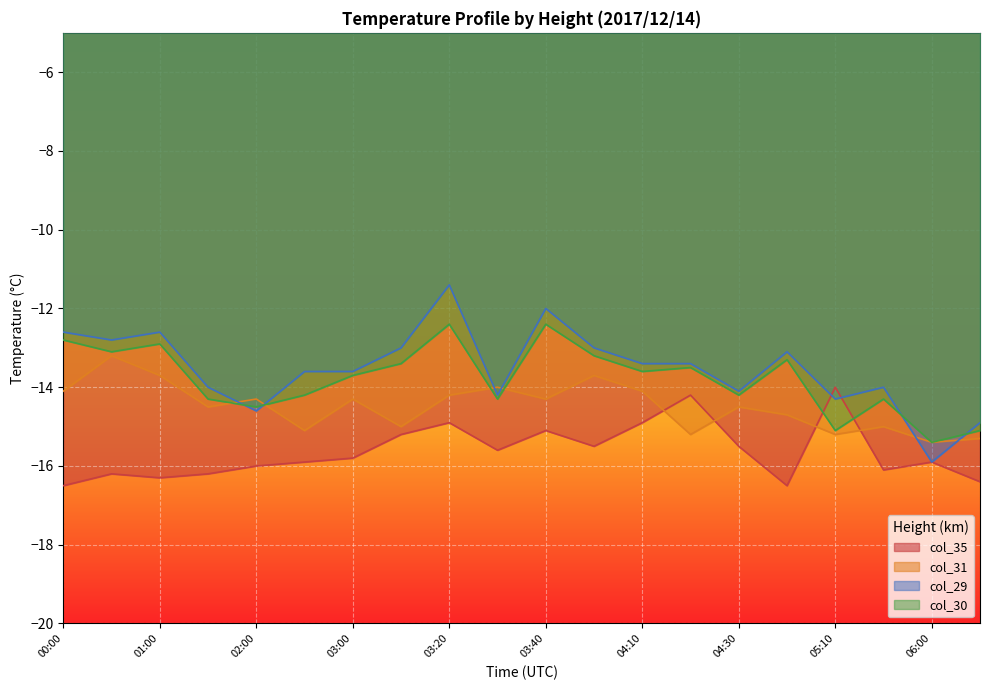

After their last crossing, which series has the higher values: col_29 or col_31?

col_29